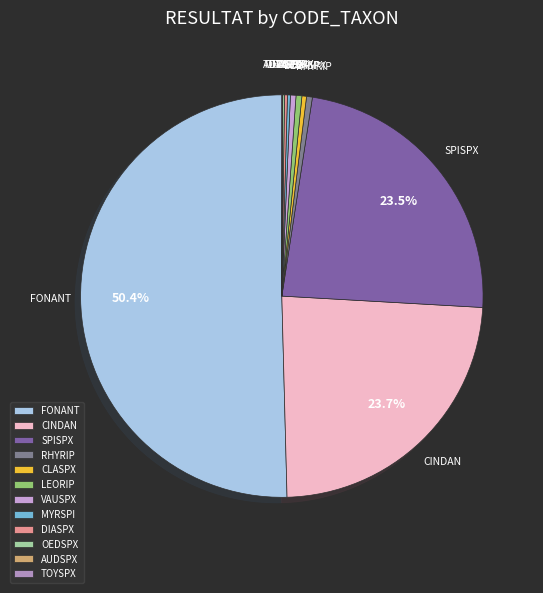

Which slice is the largest?

FONANT